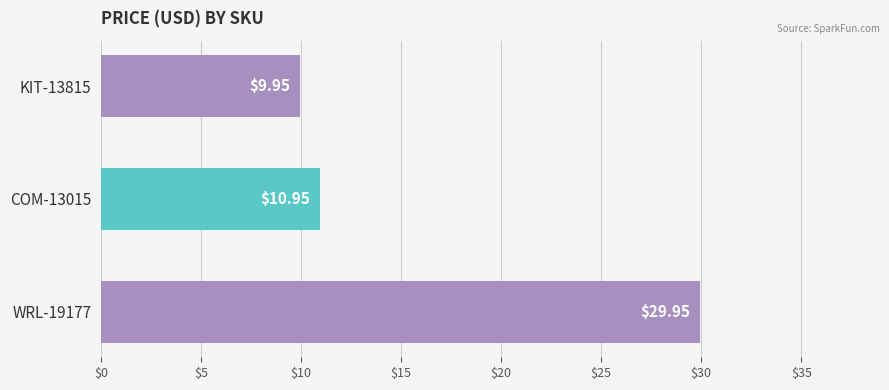

Which has a higher value, WRL-19177 or KIT-13815?

WRL-19177